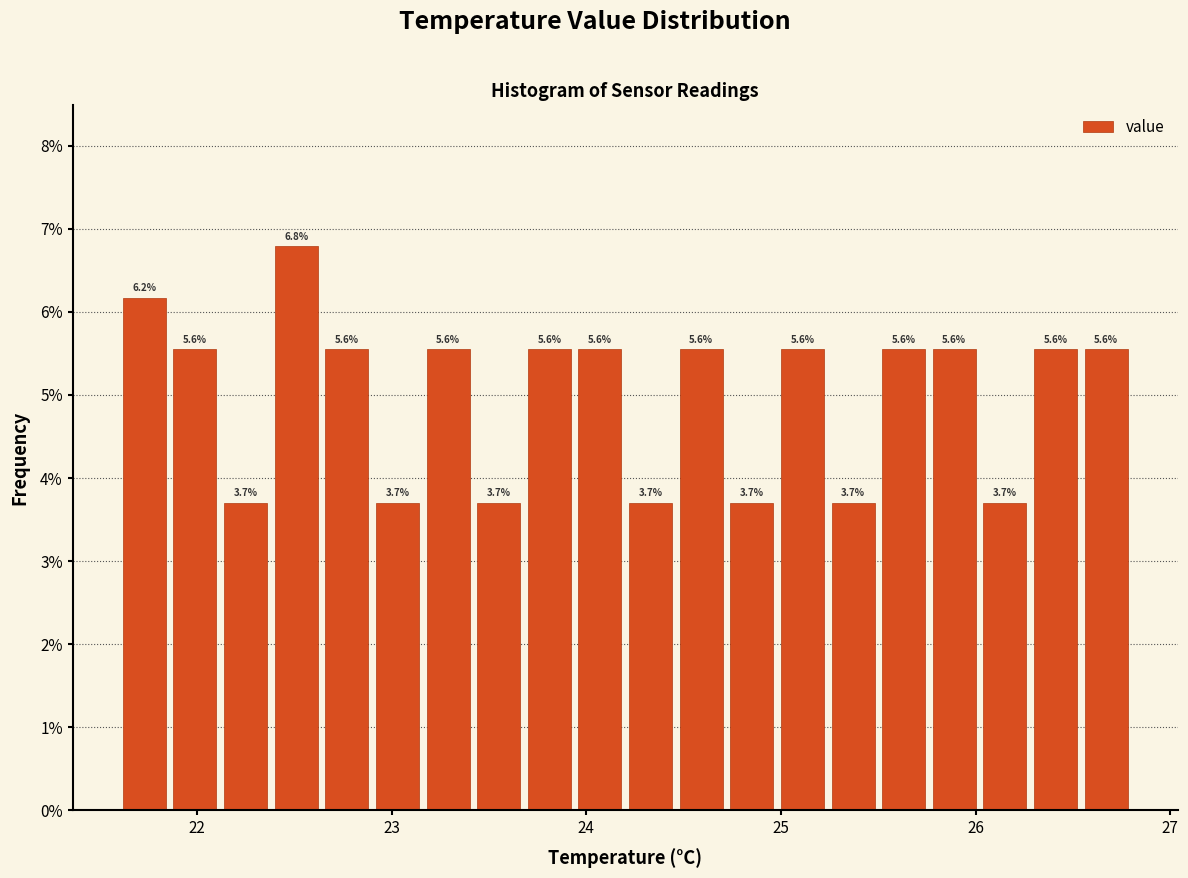

Around what value on the x-axis is the tallest bar? Give the approximate position of its centre, as read against the axis.

22.5